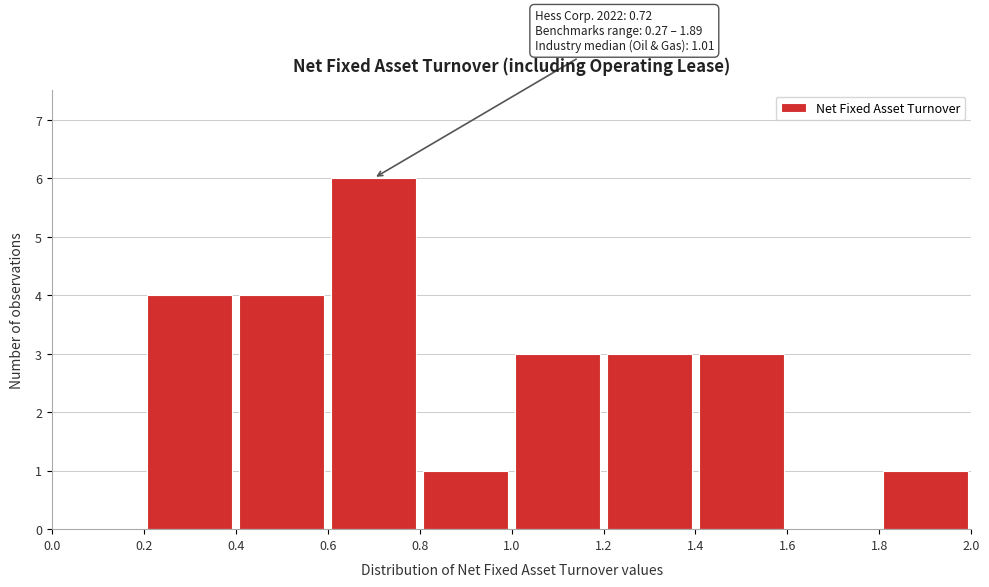

Which range on the x-axis has the tallest bar?

0.6 to 0.8